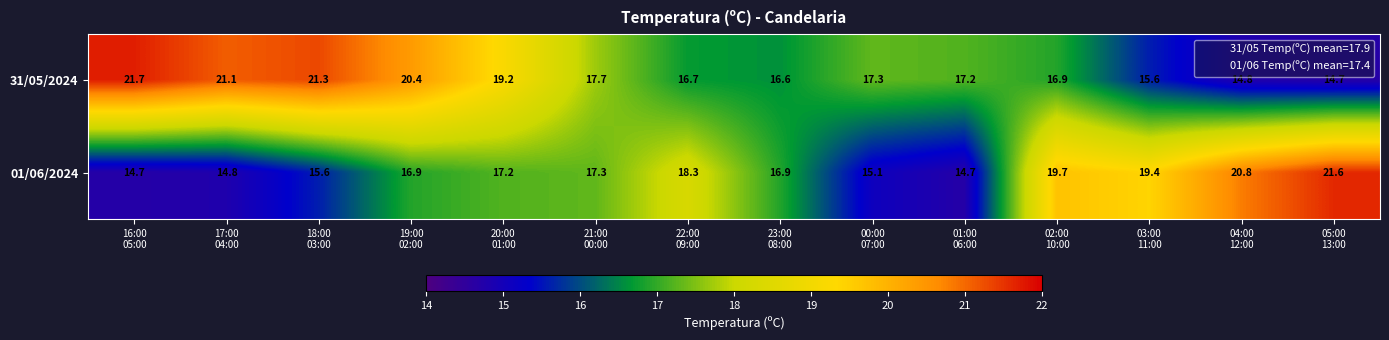

At which category is the sum across all series the highest?

19:00
02:00